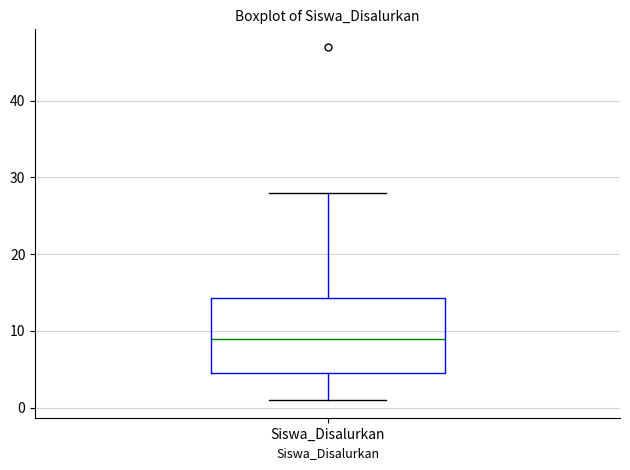

Transcribe this box plot: give where the median line is, the range the box spans, and where the two whiskers end, as read against the y-axis. The values are not printed on the chart, so give them approximately, as read against the axis.

median 9, box 5 to 14, whiskers 1 to 28